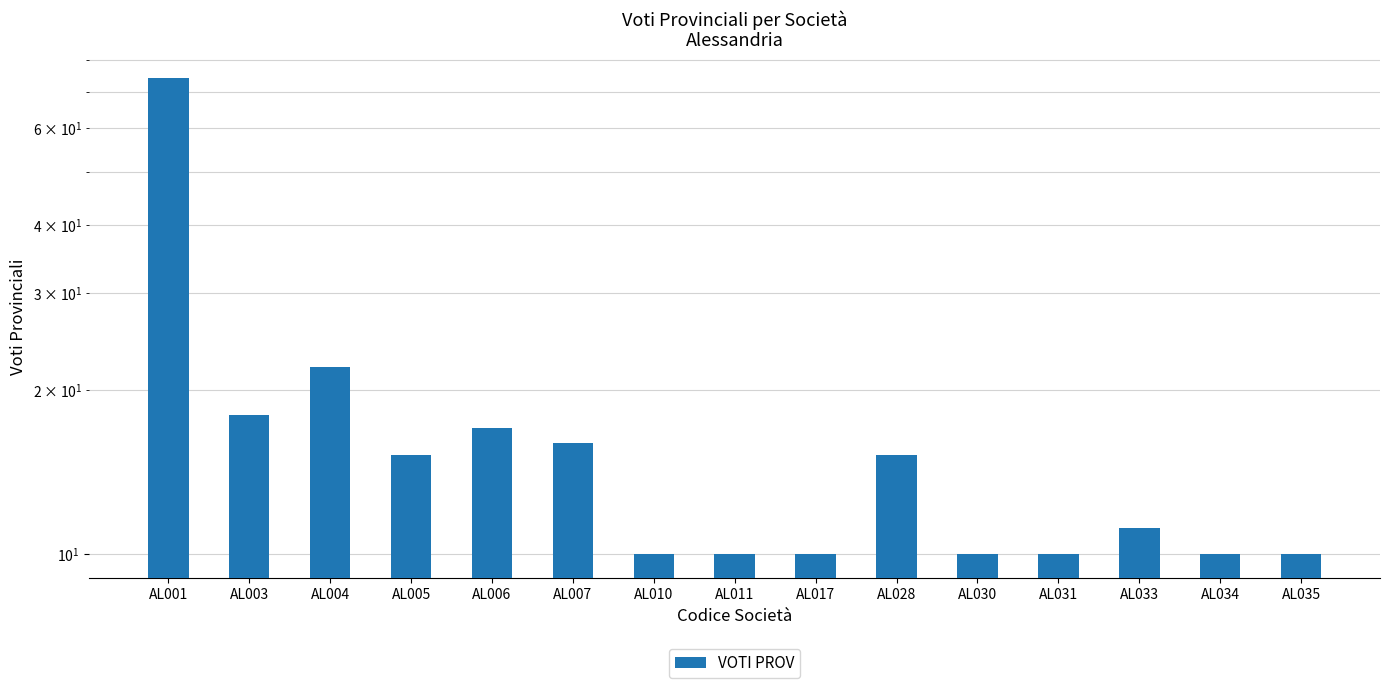

What is the minimum value shown in the chart?

10.0